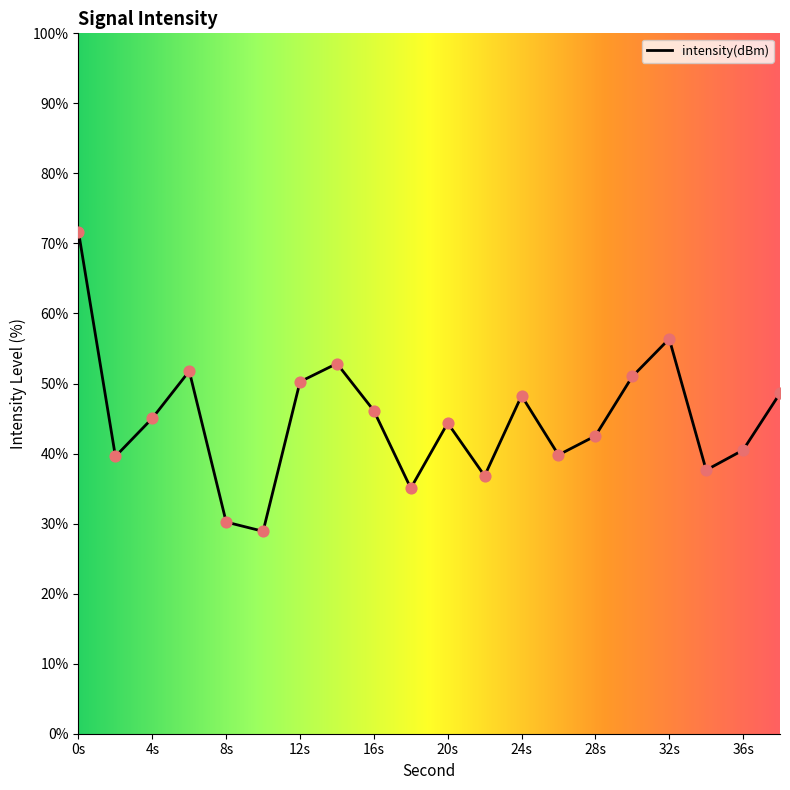

What is the change in value from 24s to 32s?

+8.1